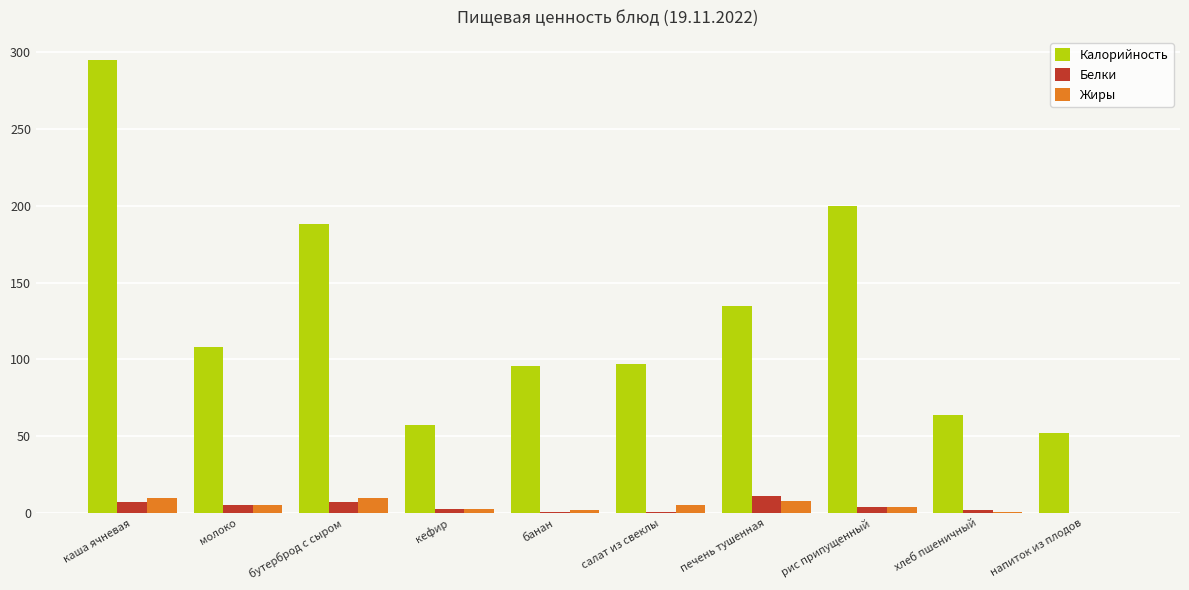

Which category has the highest value in the Белки series?

печень тушенная